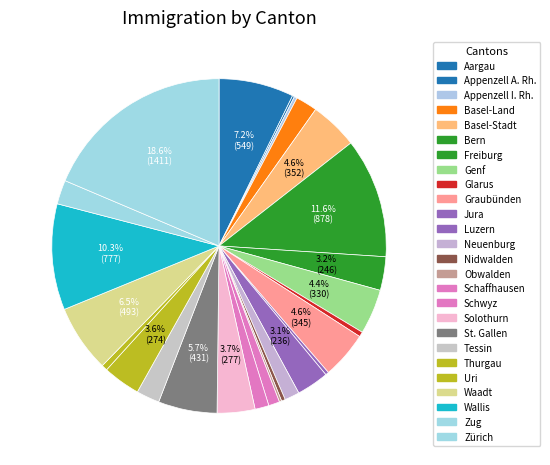

Rank the categories by value from lowest to highest.

Appenzell A. Rh., Obwalden, Appenzell I. Rh., Jura, Nidwalden, Glarus, Uri, Schaffhausen, Schwyz, Neuenburg, Basel-Land, Tessin, Zug, Luzern, Freiburg, Thurgau, Solothurn, Genf, Graubünden, Basel-Stadt, St. Gallen, Waadt, Aargau, Wallis, Bern, Zürich